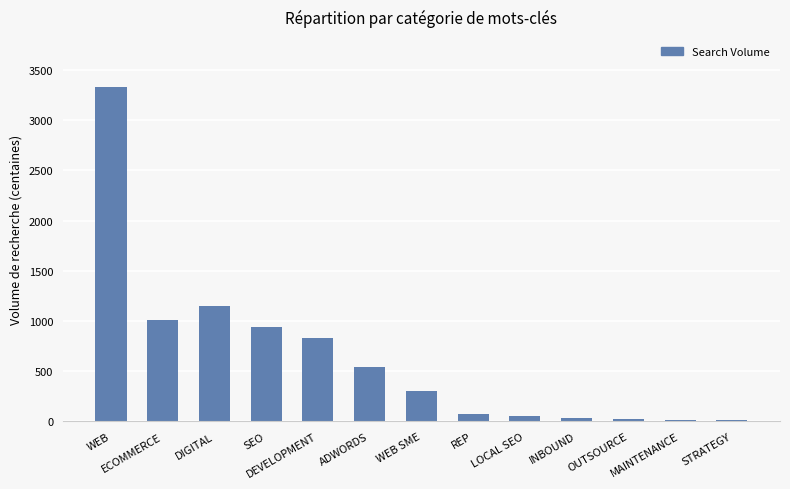

What is the sum of all values?

8290